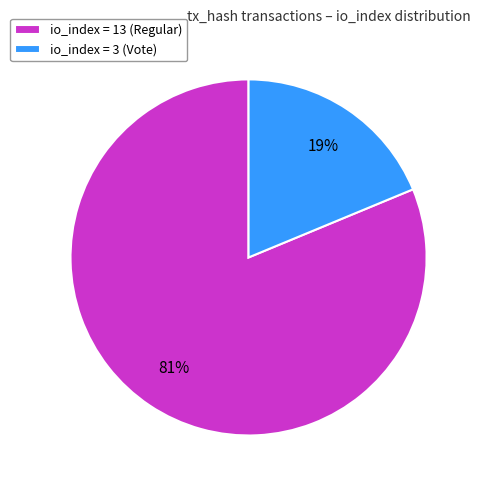

To the nearest percent, what is the combined percentage of io_index = 3 (Vote) and io_index = 13 (Regular)?

100%